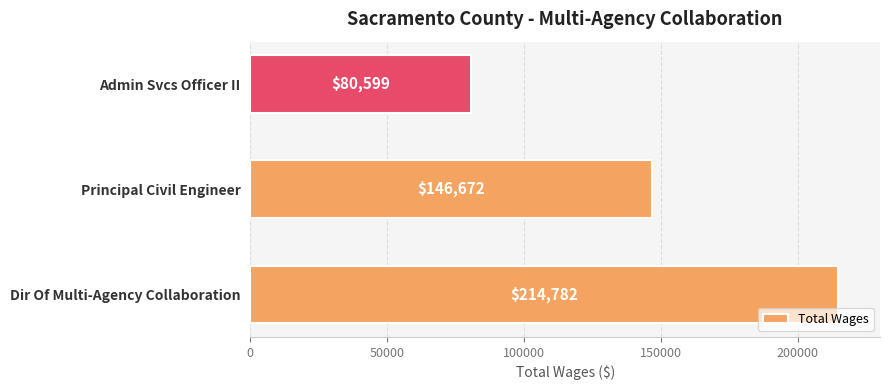

Rank the categories by value from highest to lowest.

Dir Of Multi-Agency Collaboration, Principal Civil Engineer, Admin Svcs Officer II